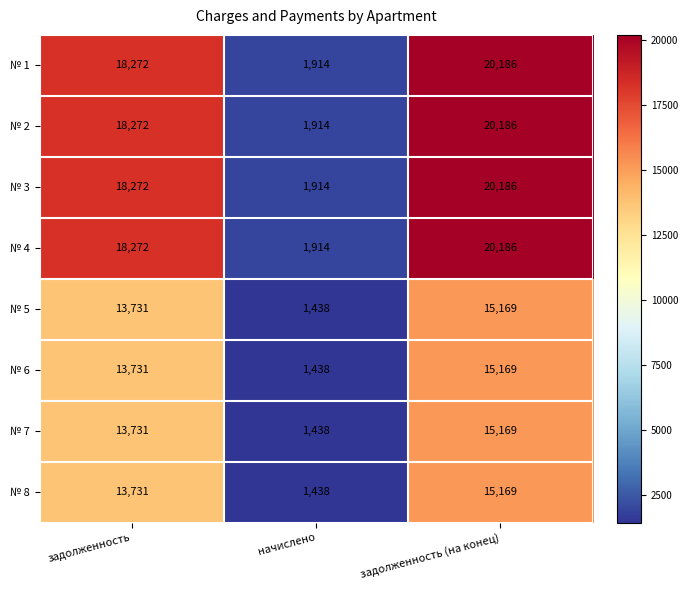

What is the spread (max minus min) of values at задолженность (на конец)?

5017